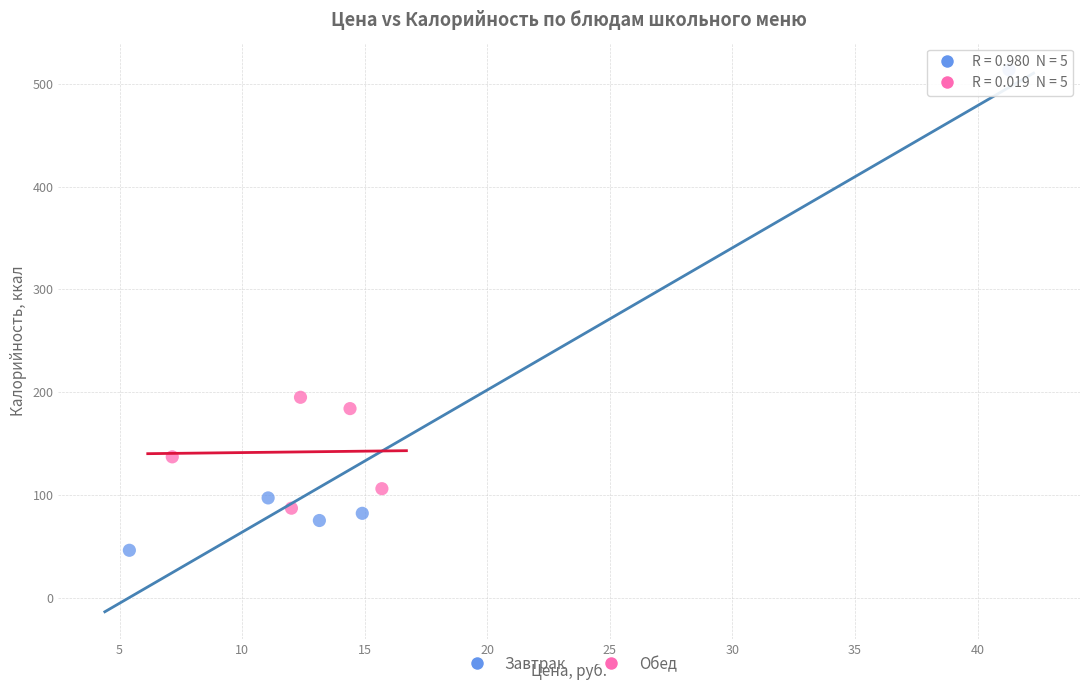

Which series reaches the maximum Y coordinate?

Завтрак